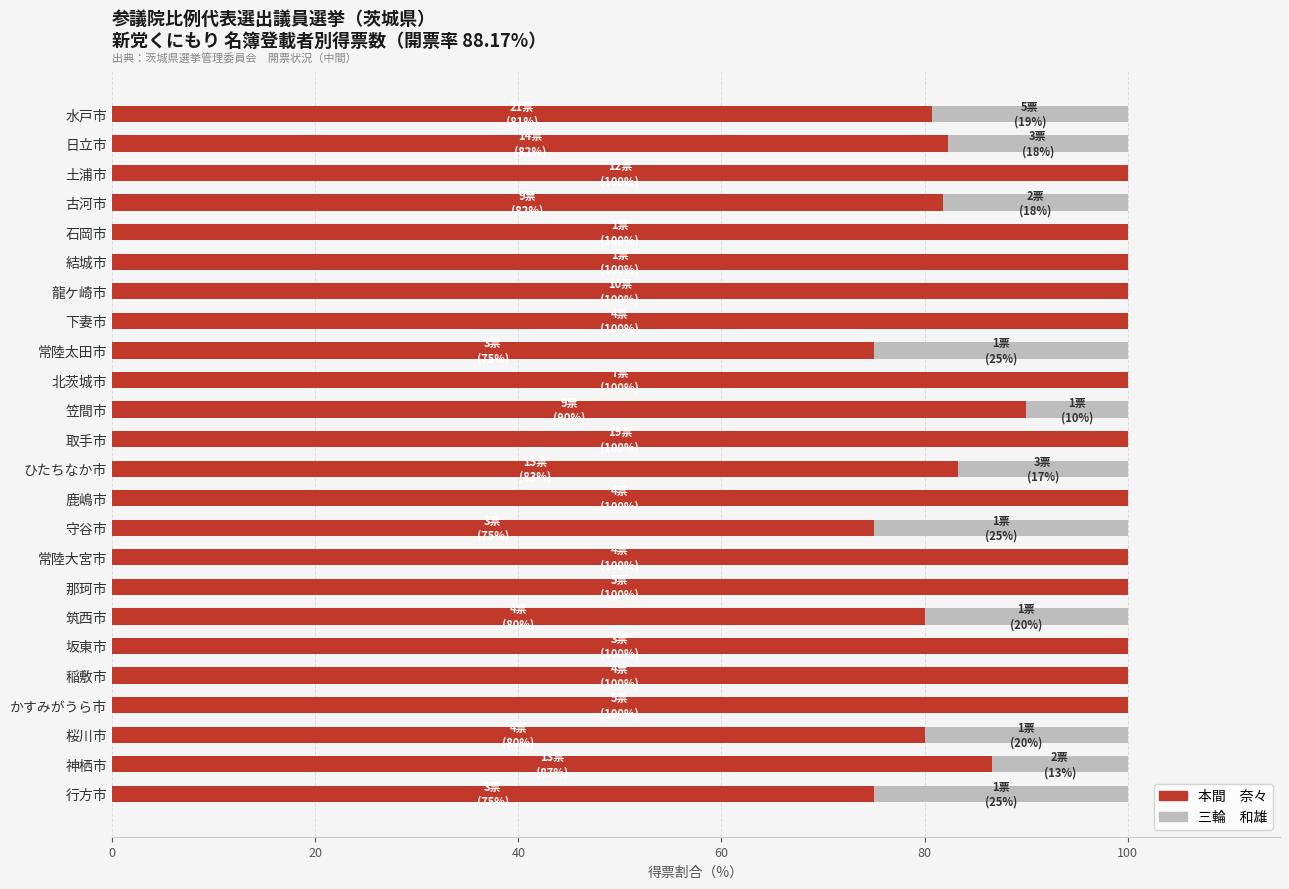

What is the total value across all series at 筑西市?

100.0